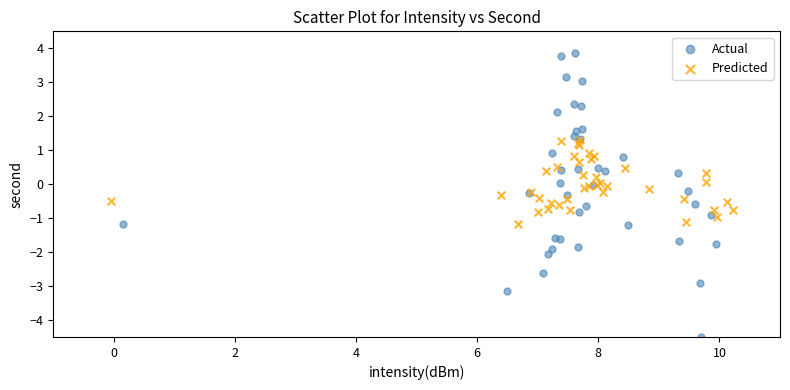

Which series has the largest Y range (max minus min)?

Actual